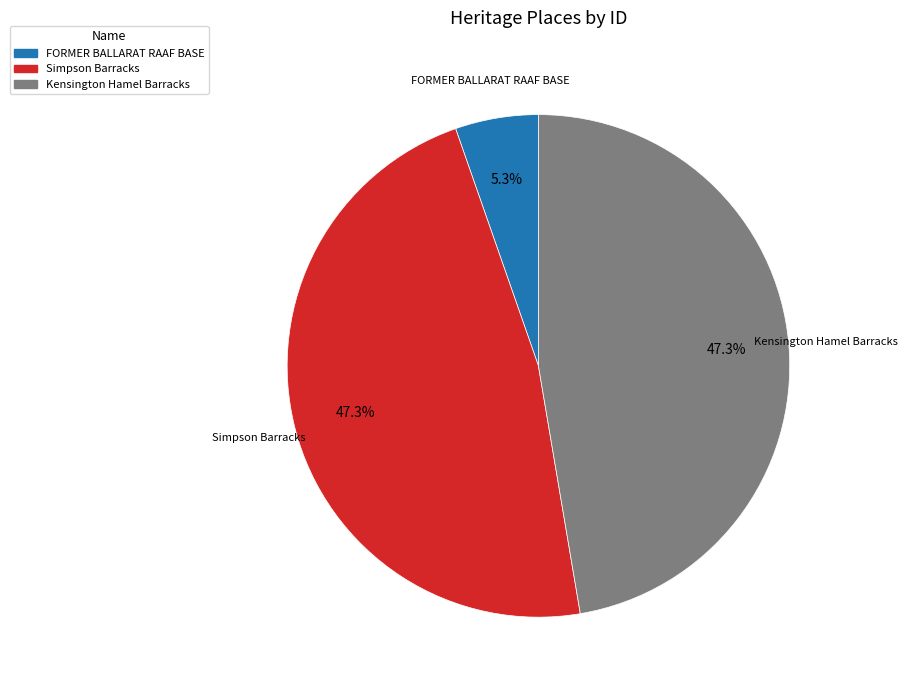

What percentage is the Simpson Barracks slice, to the nearest percent?

47%